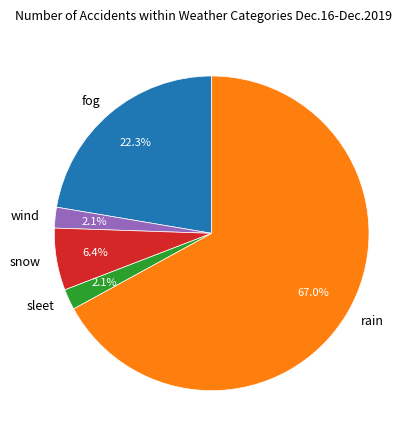

Does sleet represent more than half of the total?

No